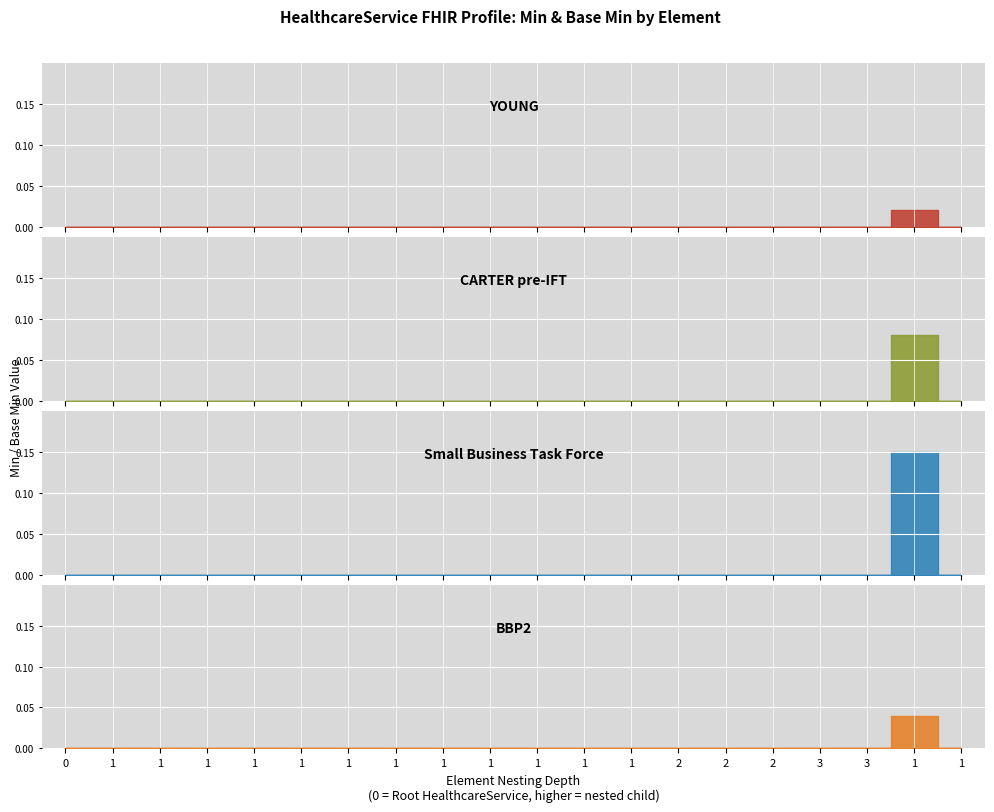

True or false: CARTER pre-IFT and YOUNG intersect in this chart.

False